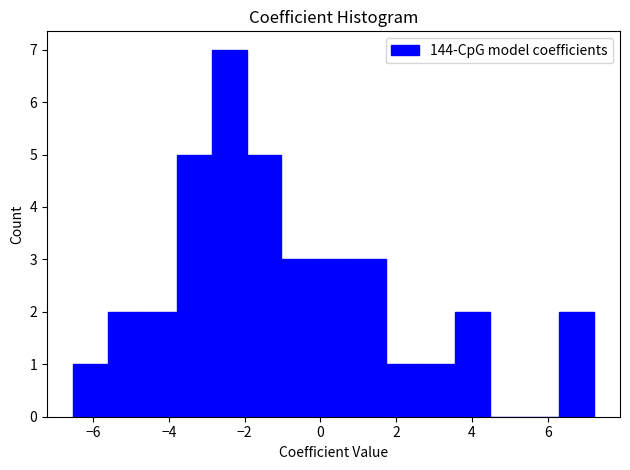

Over which range of the x-axis is the bar tallest?

-2.8 to -2.0